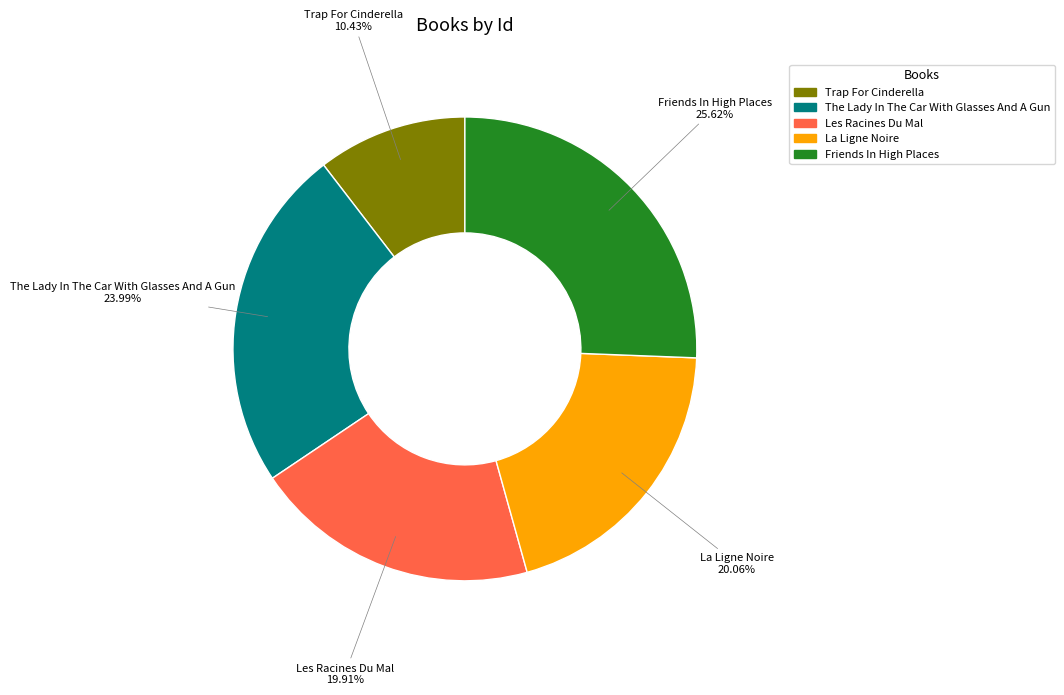

To the nearest percent, what is the average slice percentage?

20%